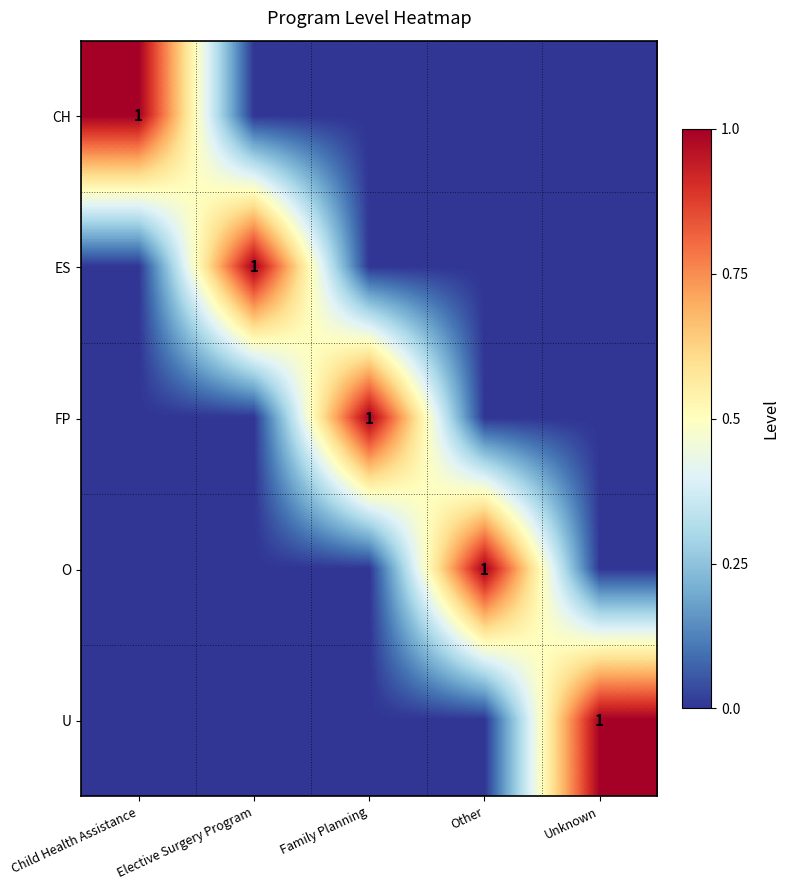

The value of ES at Elective Surgery Program is 1. True or false?

True